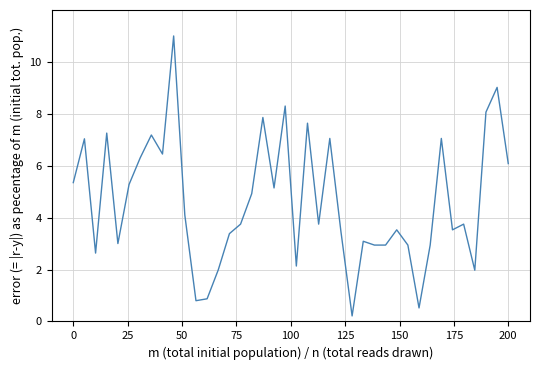

True or false: there are more than 0 points higher than both neighbors.

True